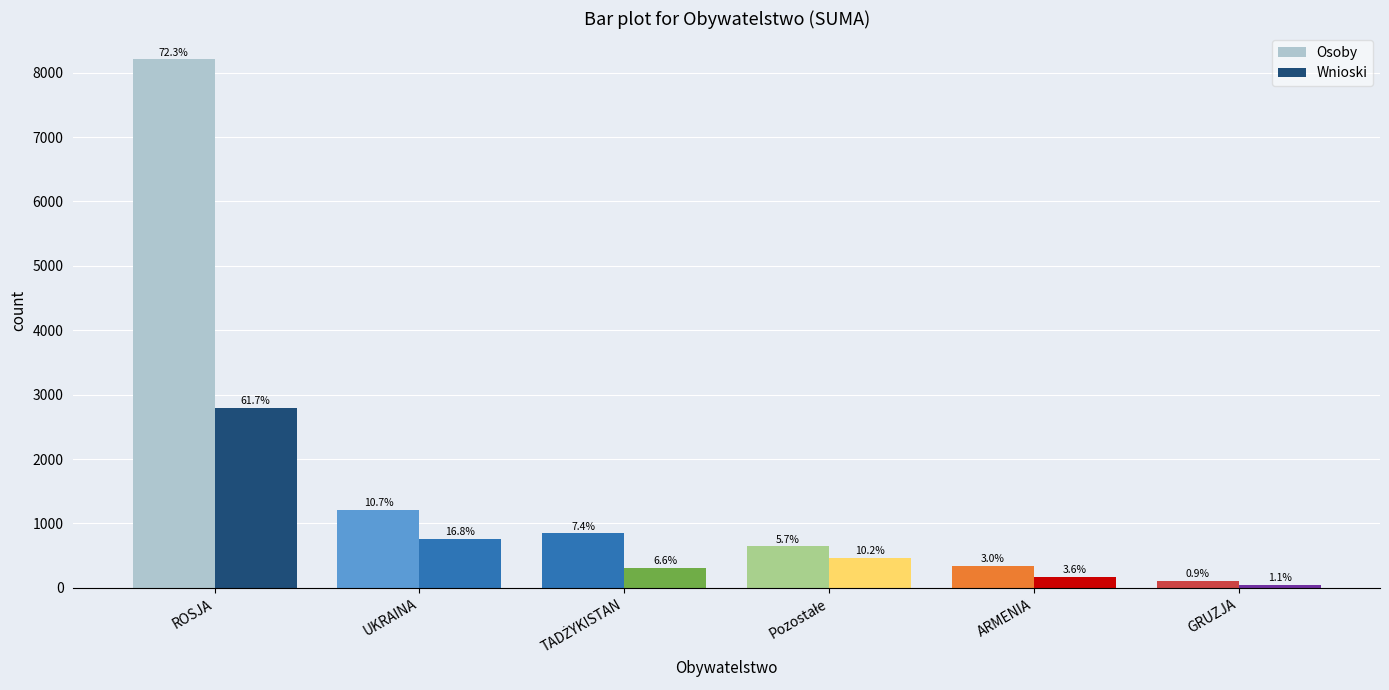

How many groups of bars are there?

6